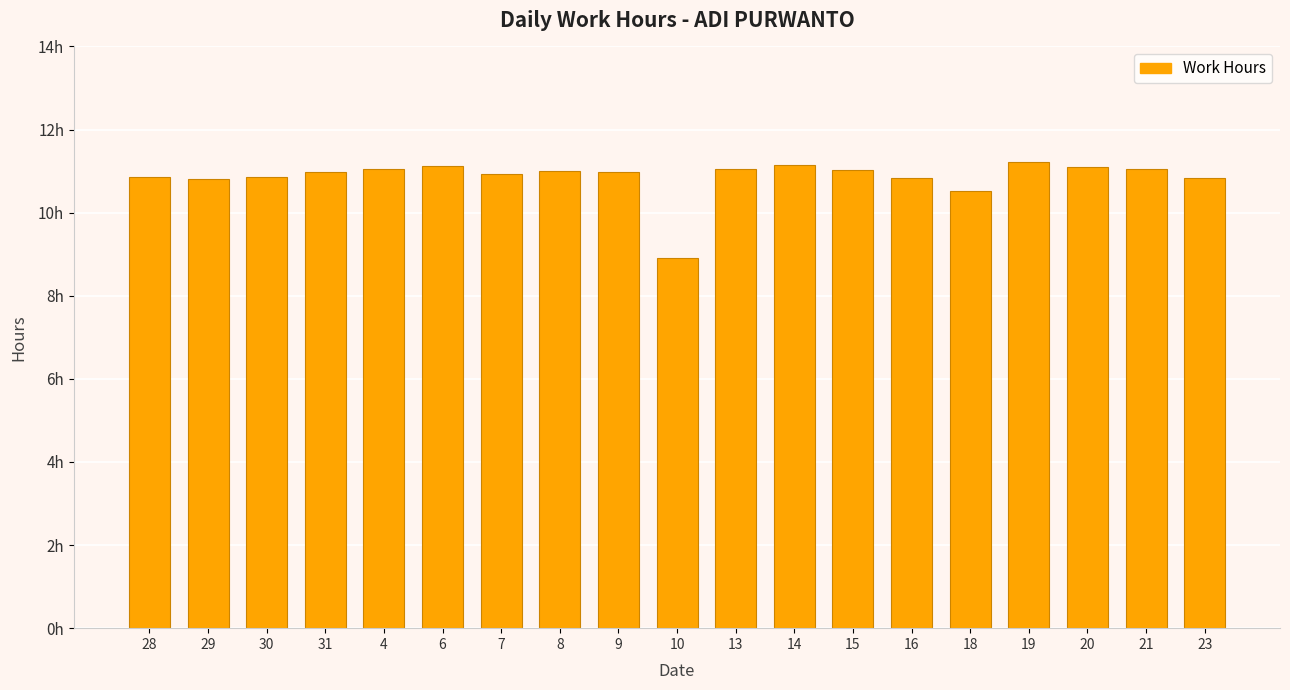

Does the chart contain any negative values?

No